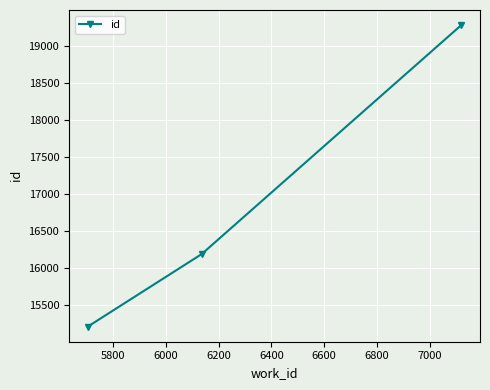

What is the maximum value shown in the chart?

19289